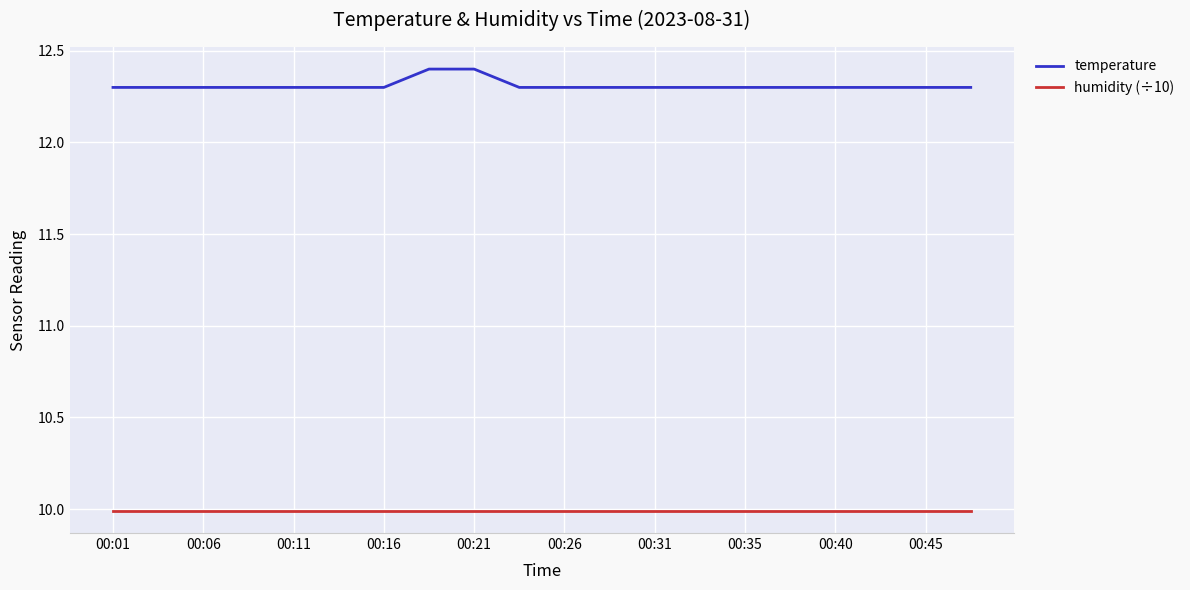

What is the minimum value for temperature?

12.3